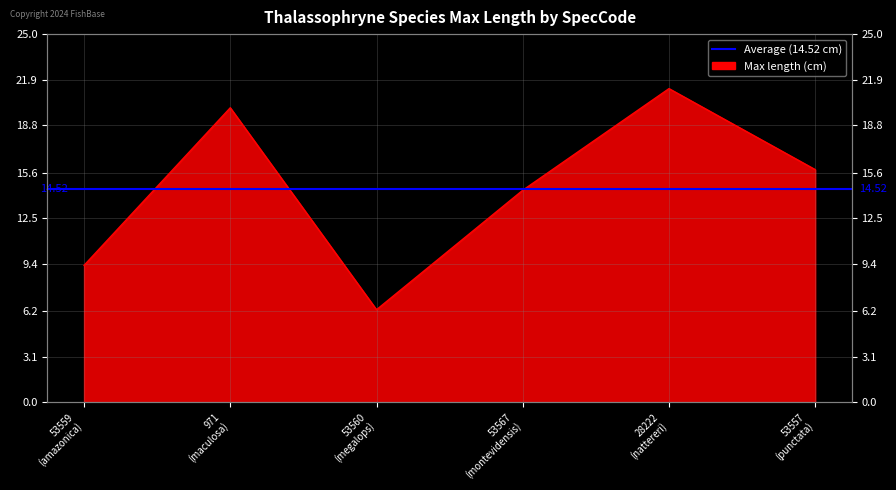

How many data points are less than 15?

3